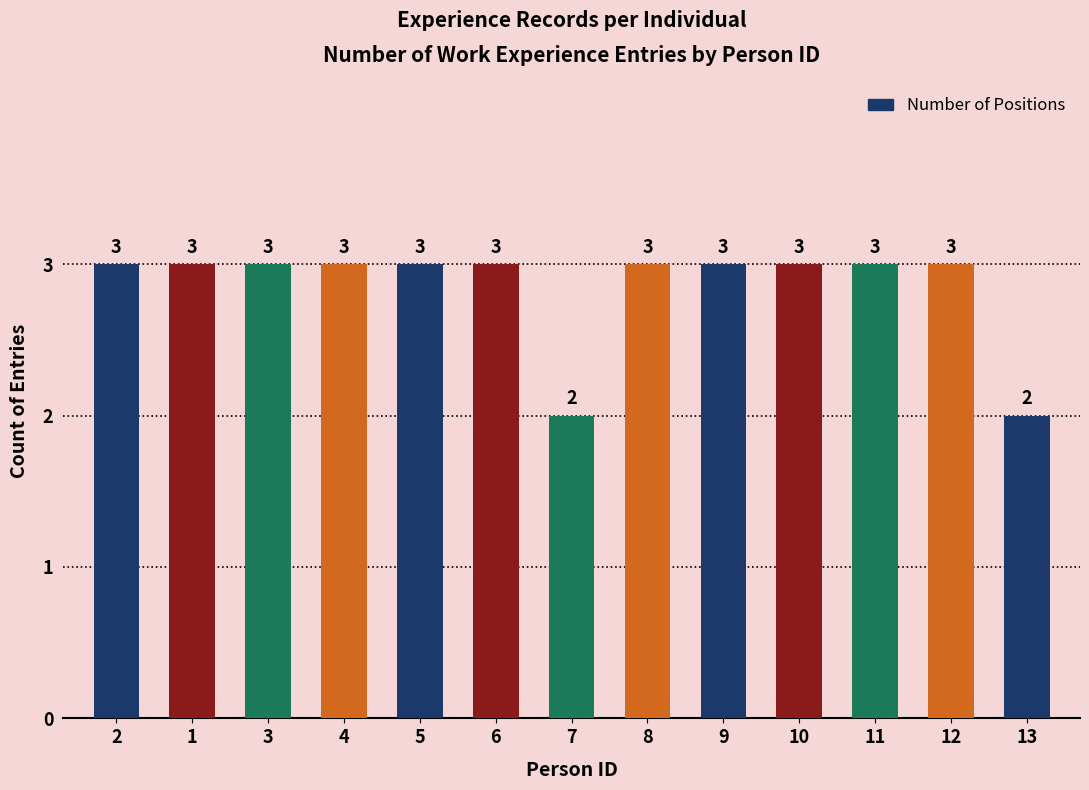

What value does the data have at 12?

3